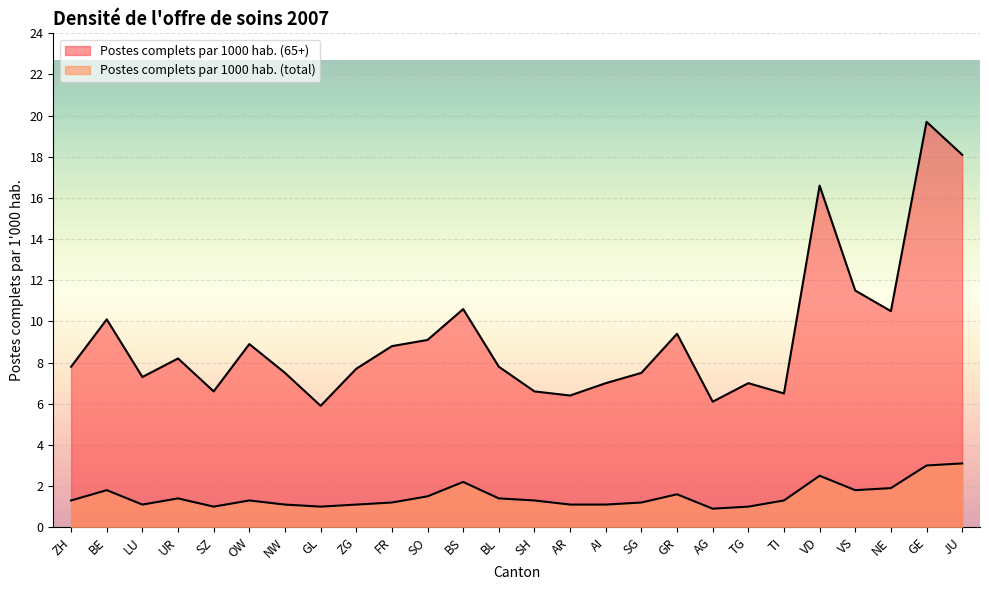

What is the difference between the maximum and second lowest values in the Postes complets par 1000 hab. (65+) series?

13.6